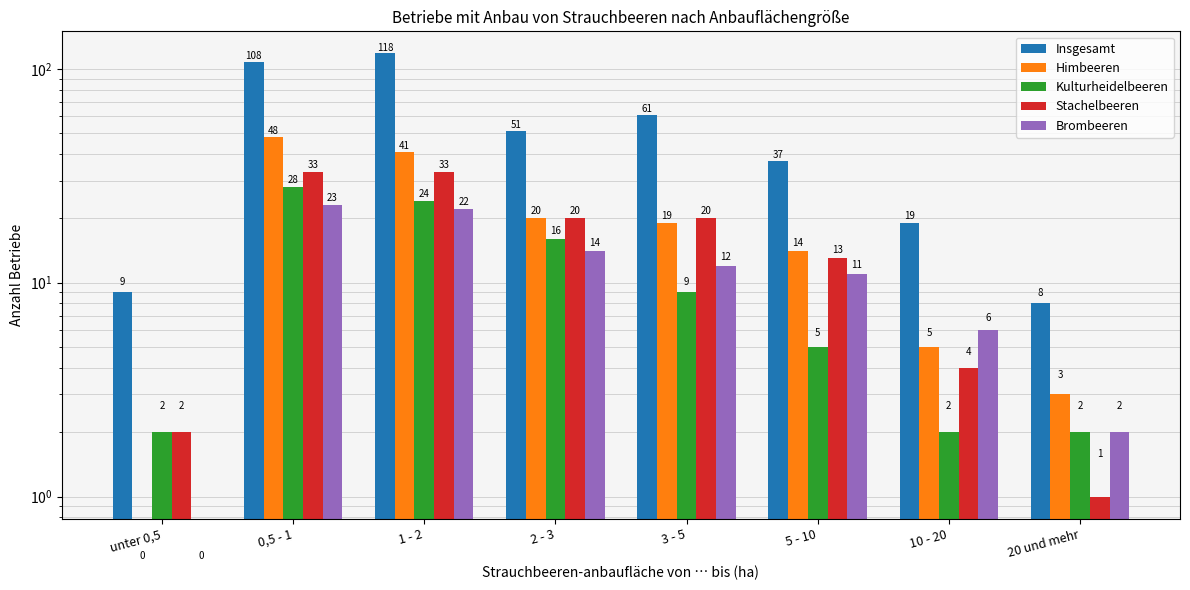

What is the value of the Stachelbeeren bar at the 2nd from the left?

33